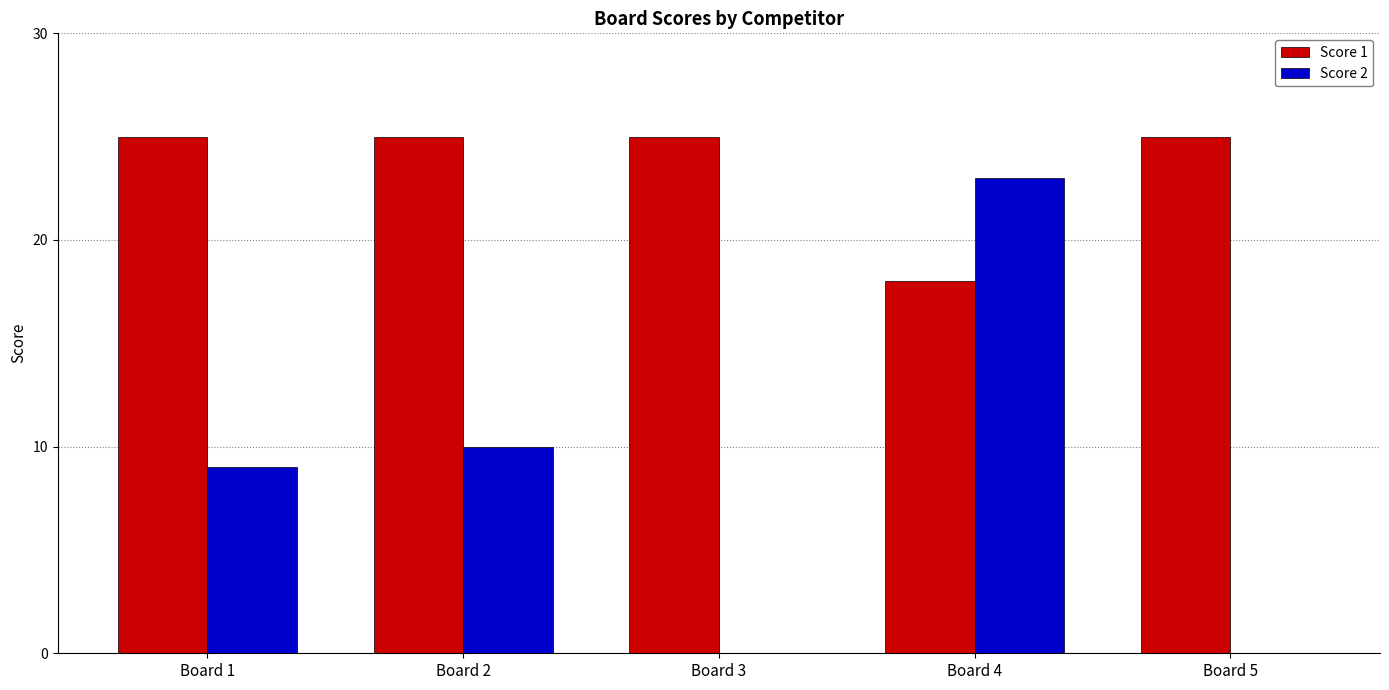

Is it true that Score 1 equals 25 at Board 2?

True